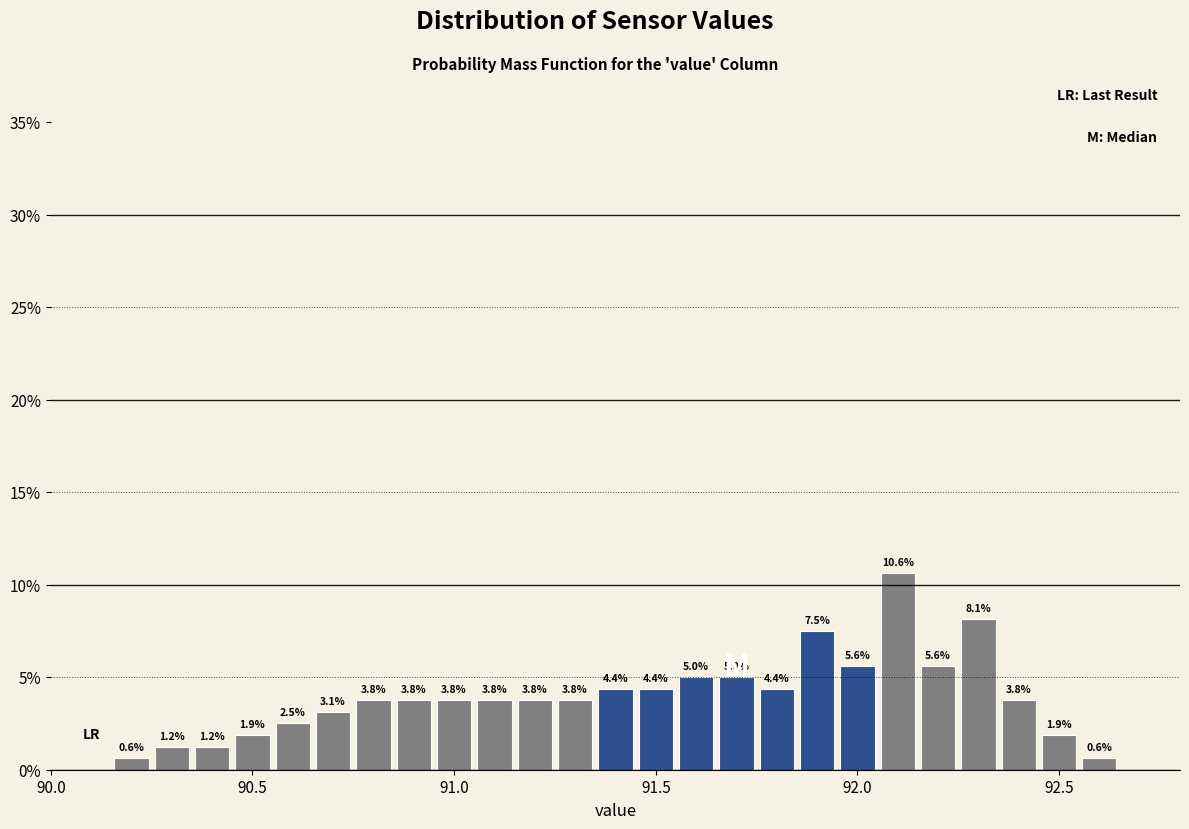

Read against the x-axis, roughly where is the centre of the tallest bar?

92.10